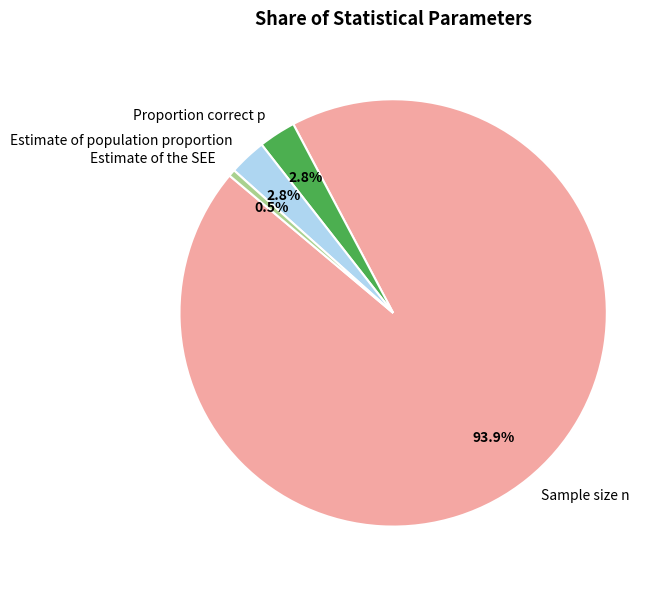

Which has a higher value, Sample size n or Estimate of population proportion?

Sample size n